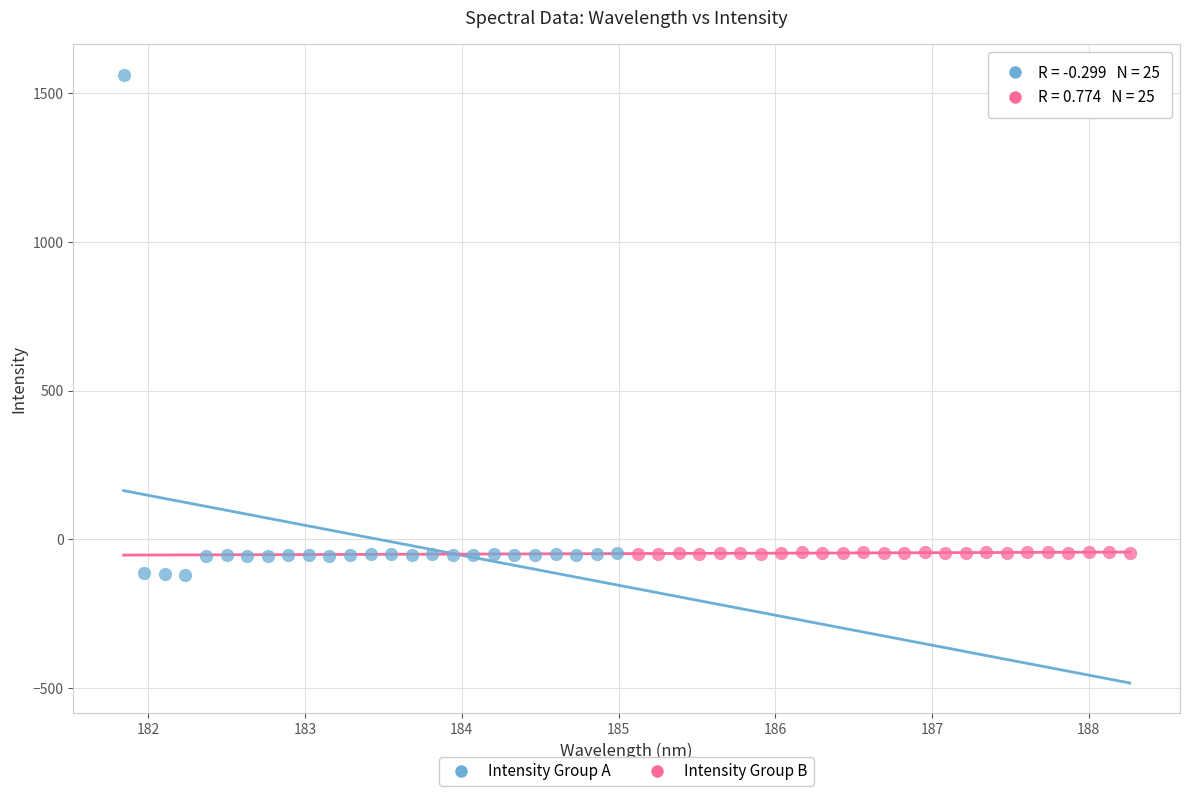

What are all the series names shown in the legend?

Intensity Group A, Intensity Group B